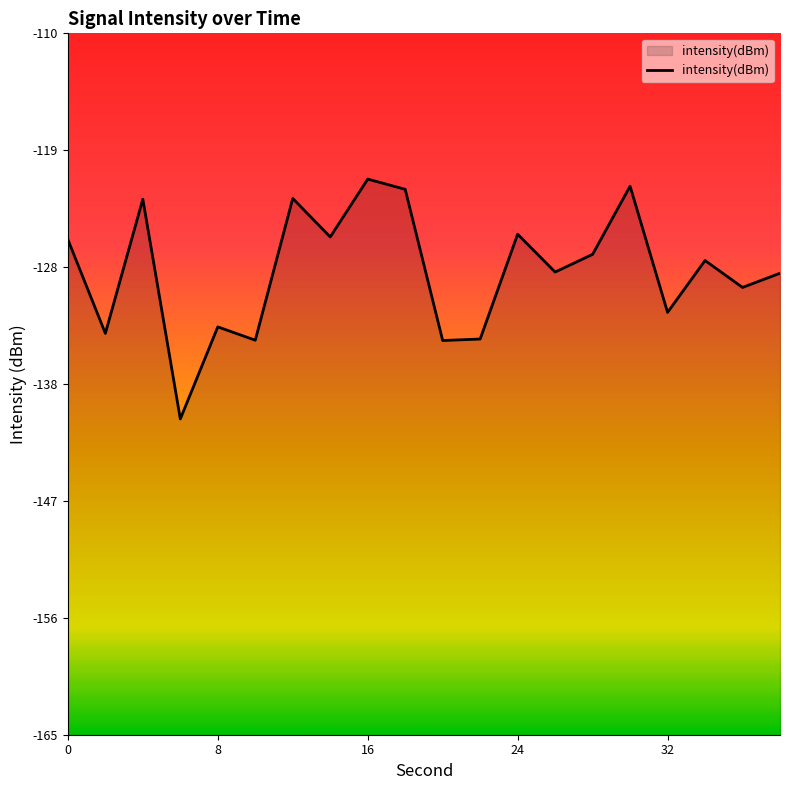

What is the smallest value displayed?

-140.2